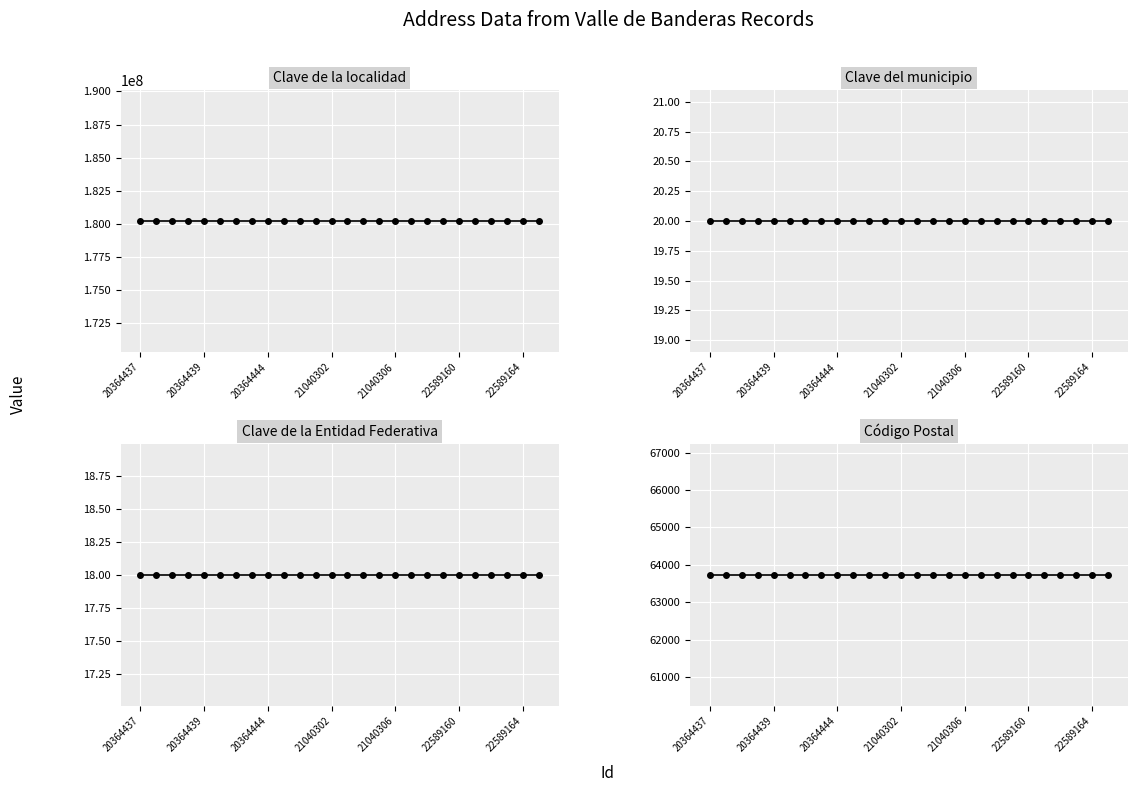

Which label corresponds to the smallest value in the chart?

20364437